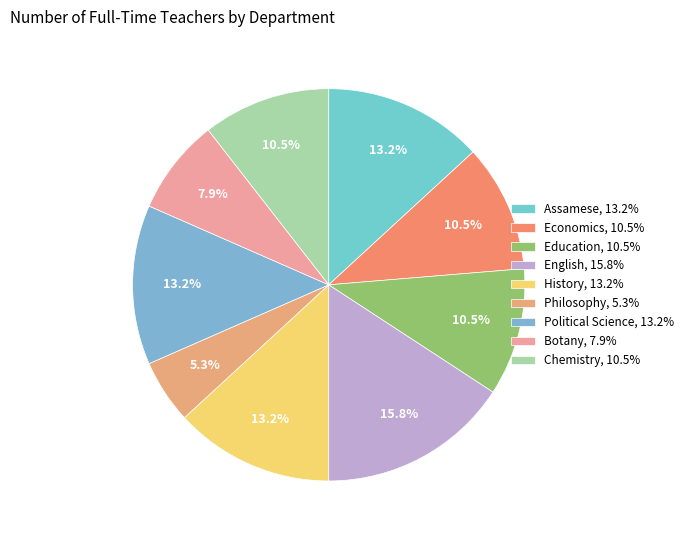

The Assamese slice represents 26% of the pie. True or false?

False